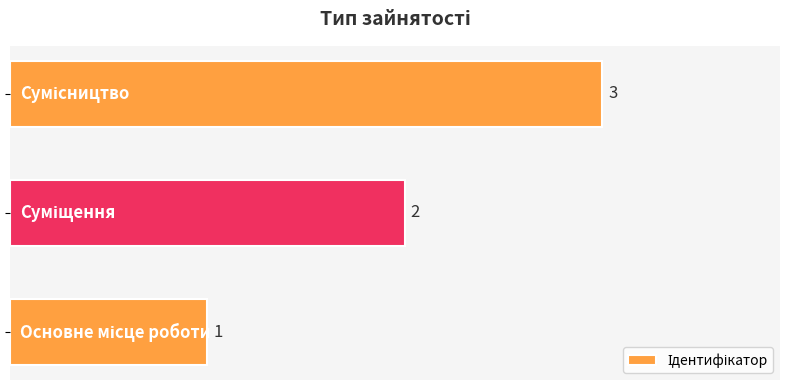

What is the maximum value shown in the chart?

3